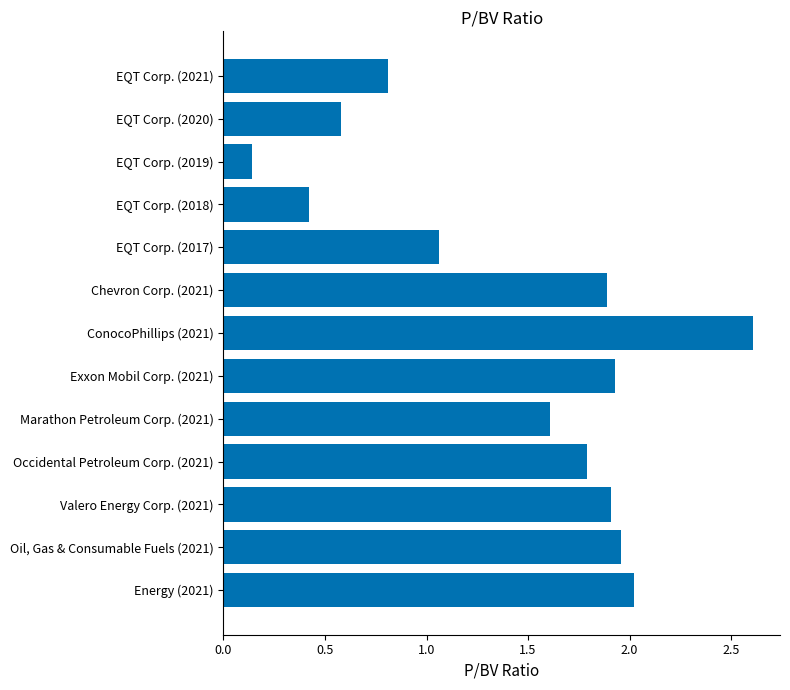

What is the label of the 7th bar from the bottom?

ConocoPhillips (2021)